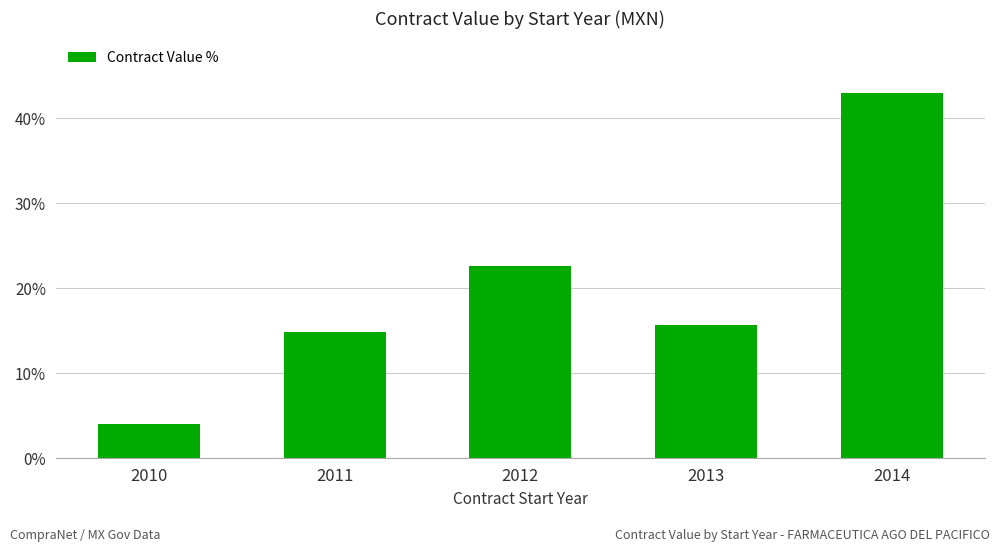

What value does the data have at 2010?

4.1